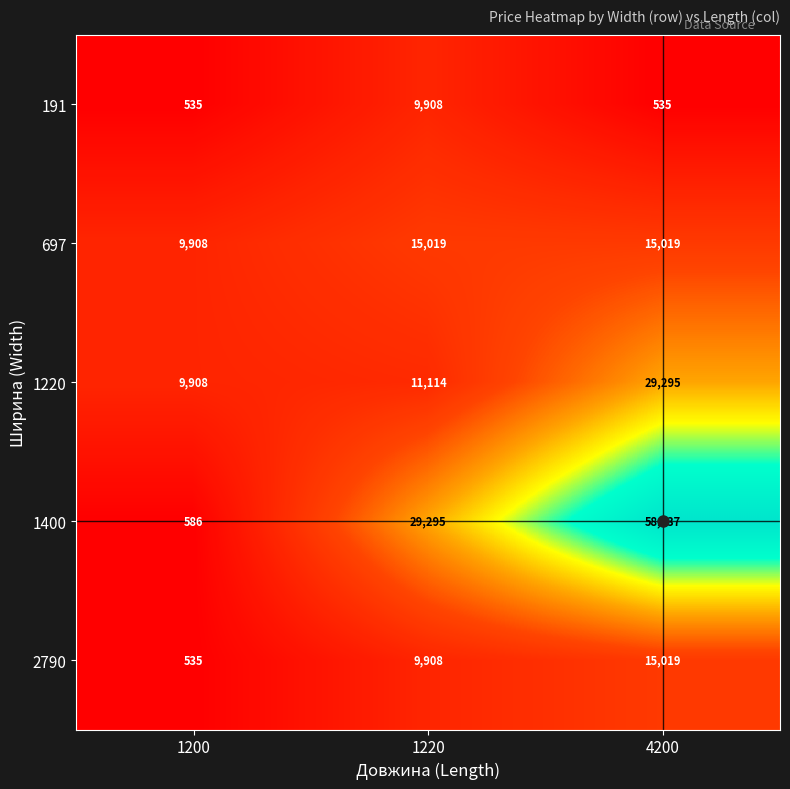

At which category is the sum across all series the highest?

4200